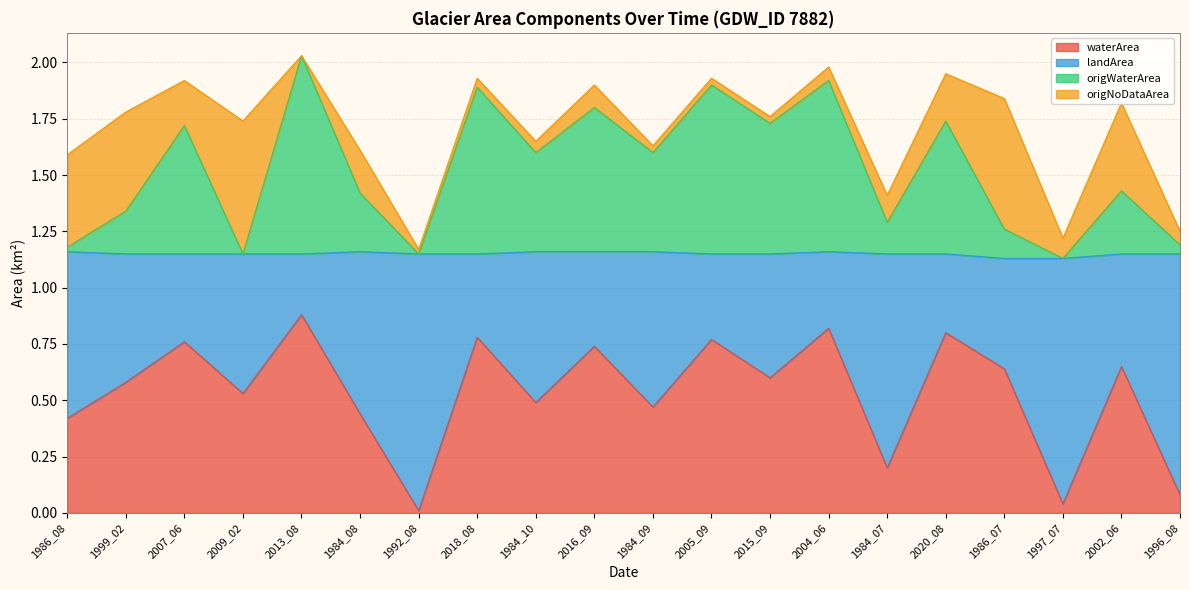

Count the number of categories in the chart.

20